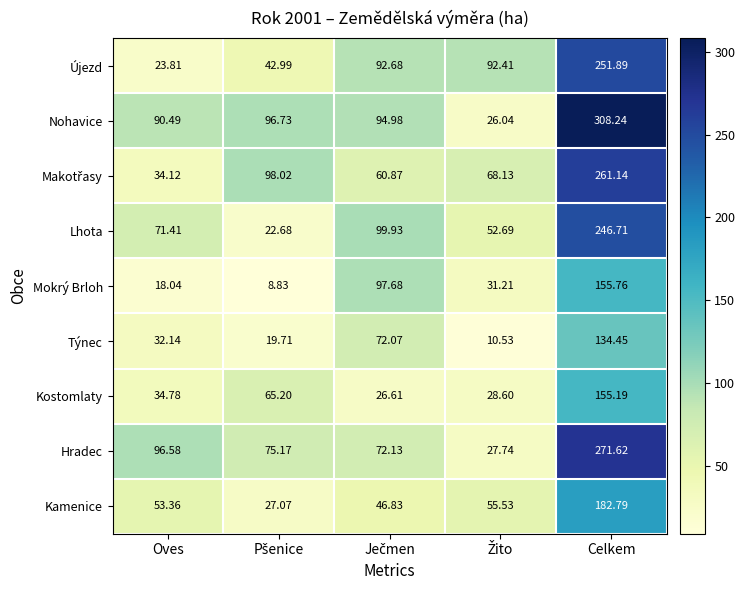

At which label does Kamenice first exceed 53?

Oves